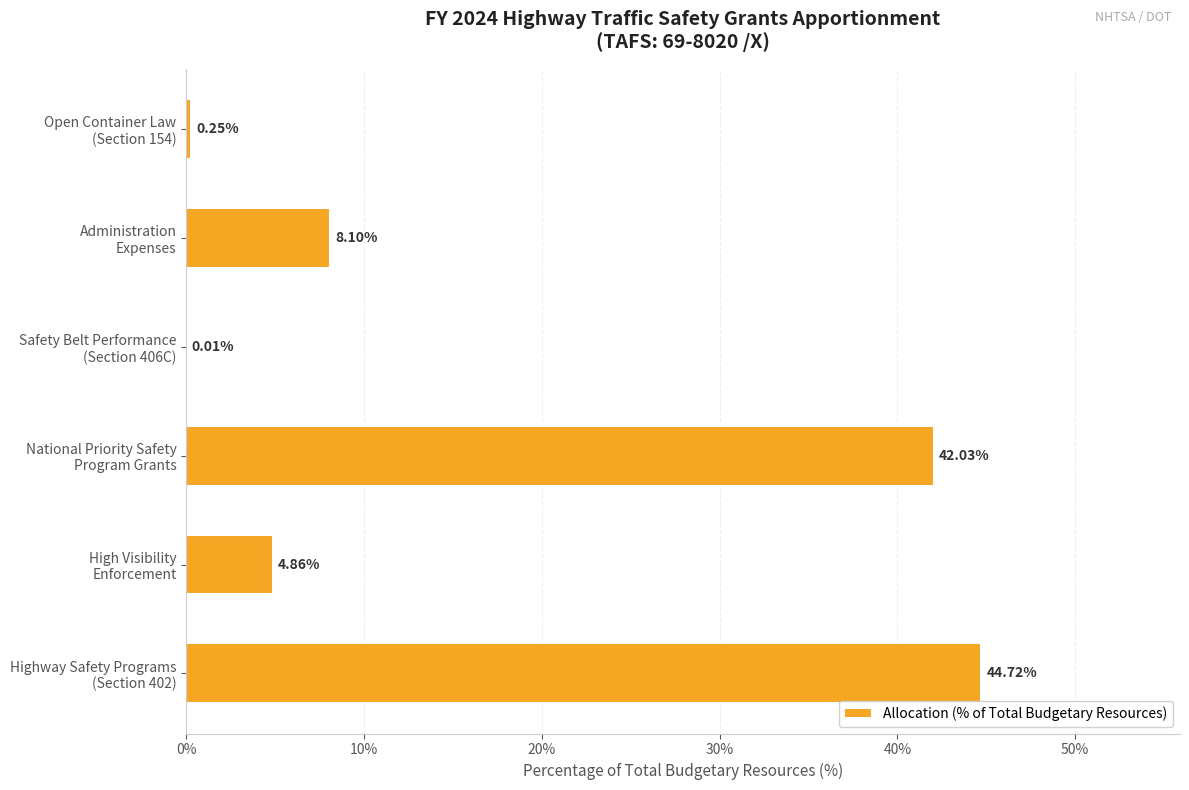

What is the maximum value shown in the chart?

44.7